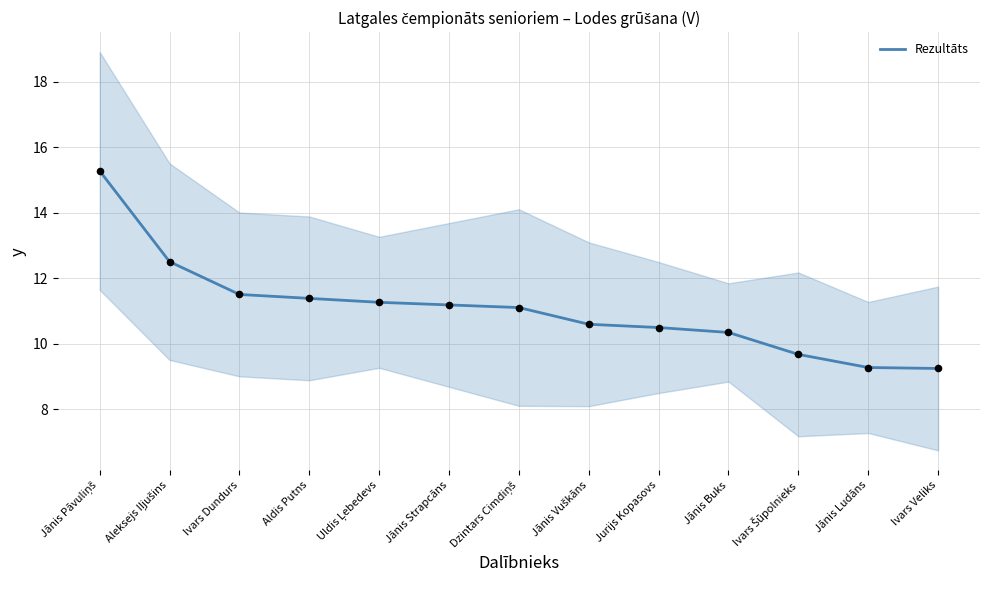

Between Aleksejs Iļjušins and Jānis Buks, which is larger?

Aleksejs Iļjušins